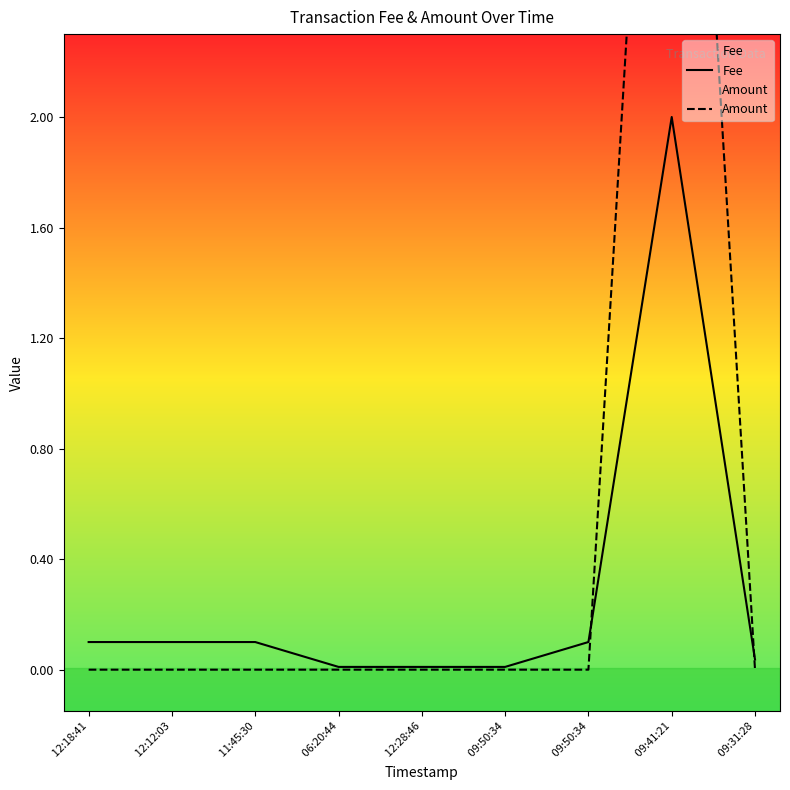

What is the highest value of the Fee series?

2.0